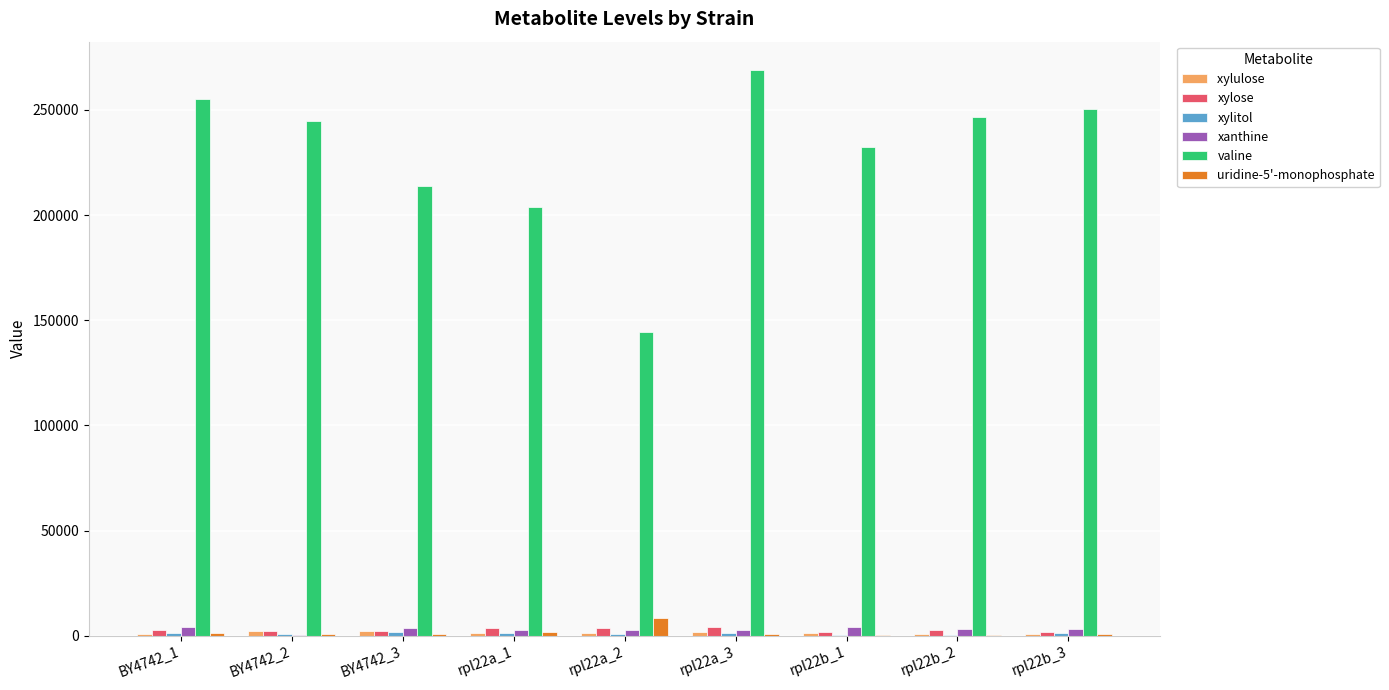

What is the maximum value shown in the chart?

269029.3